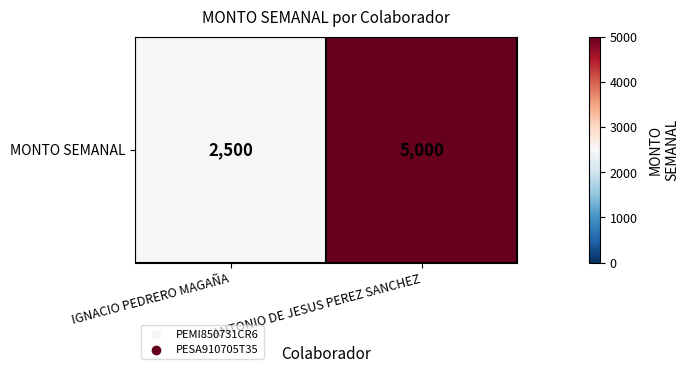

The chart shows a value of 6898 at ANTONIO DE JESUS PEREZ SANCHEZ. True or false?

False